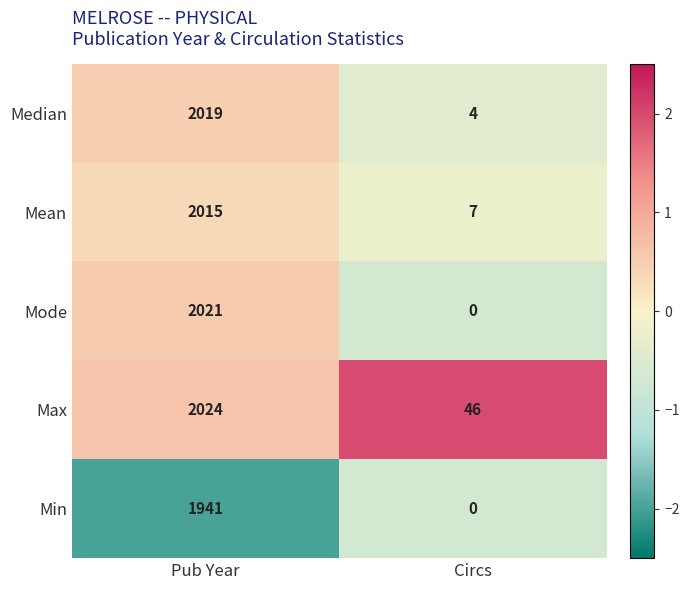

Reading left to right, list all the values displayed in this chart.

Median: 2019	4
Mean: 2015	7
Mode: 2021	0
Max: 2024	46
Min: 1941	0